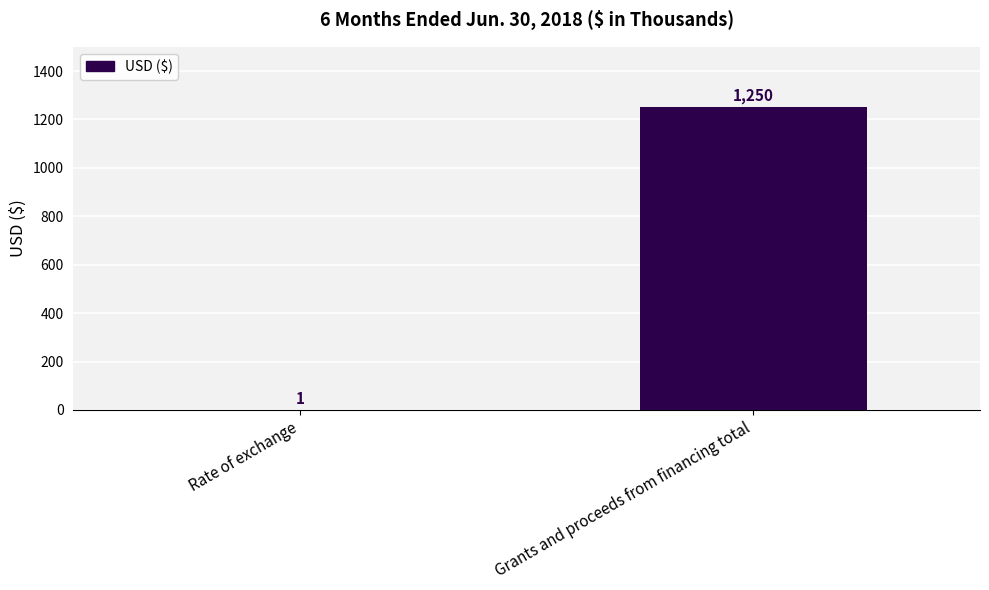

Where is the data nearest to the value 625?

Rate of exchange